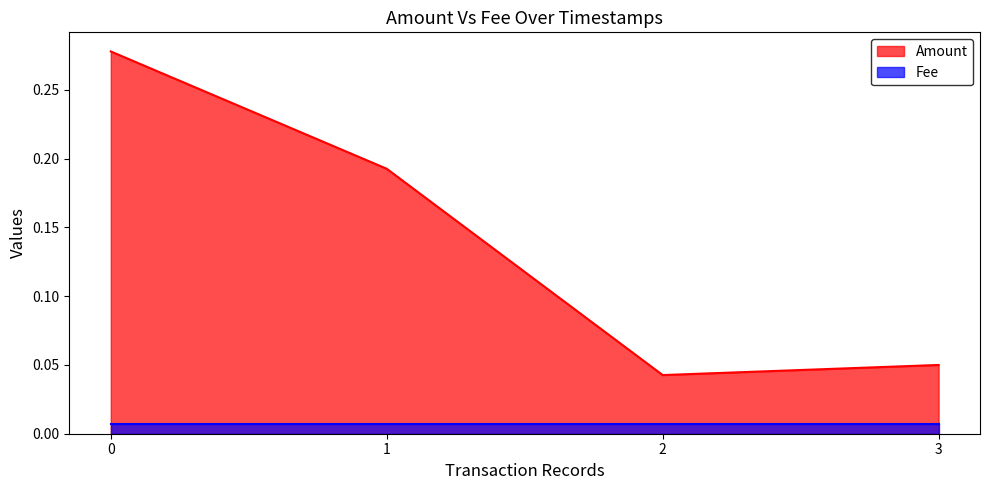

Rank the series by their maximum value, from lowest to highest.

Fee, Amount